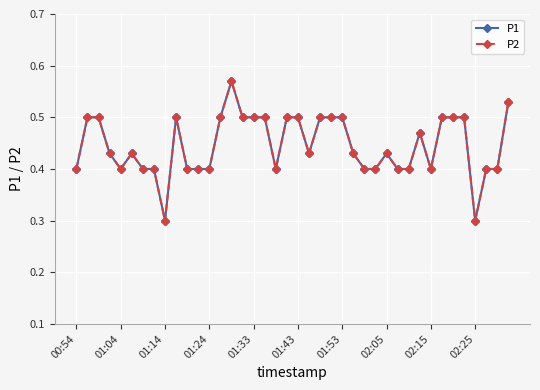

What is the sum of all P2 values?

17.8